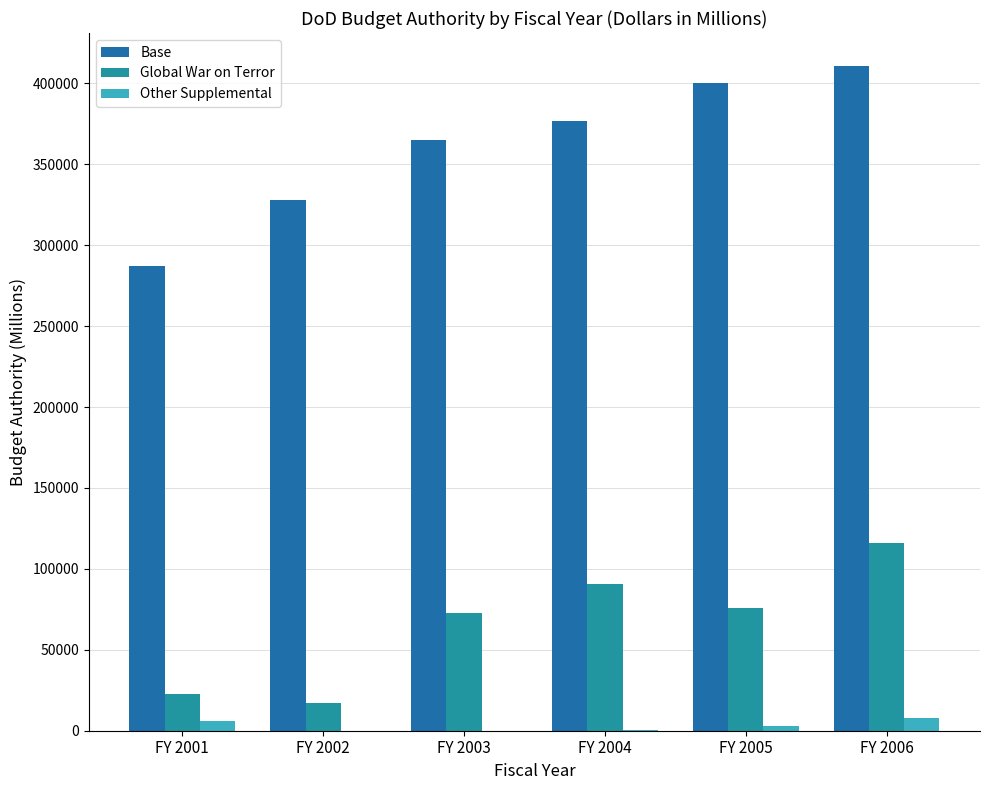

The value of Base at FY 2003 is 364919. True or false?

True